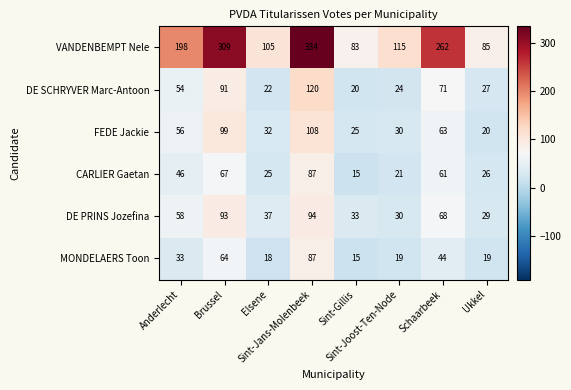

Which series has the largest total across all categories?

VANDENBEMPT Nele